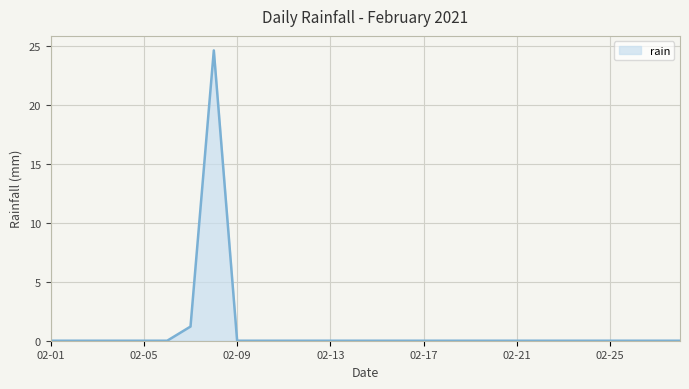

What is the difference between the maximum and minimum values?

24.6